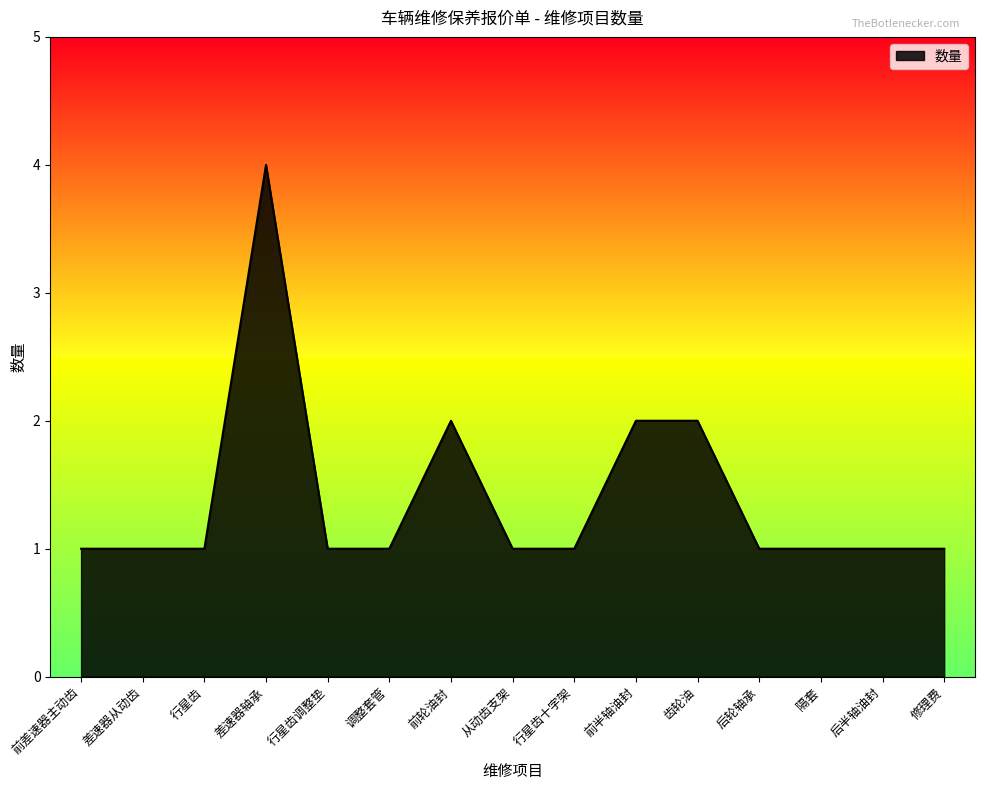

Which category has the highest value across all series?

差速器轴承